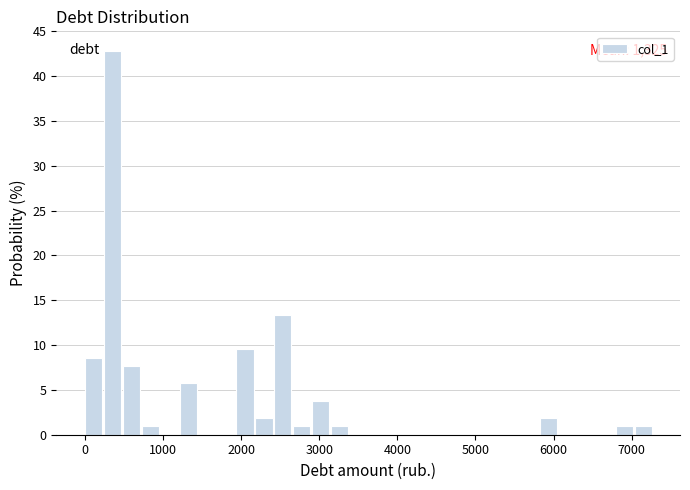

Read against the x-axis, roughly where is the centre of the tallest bar?

400